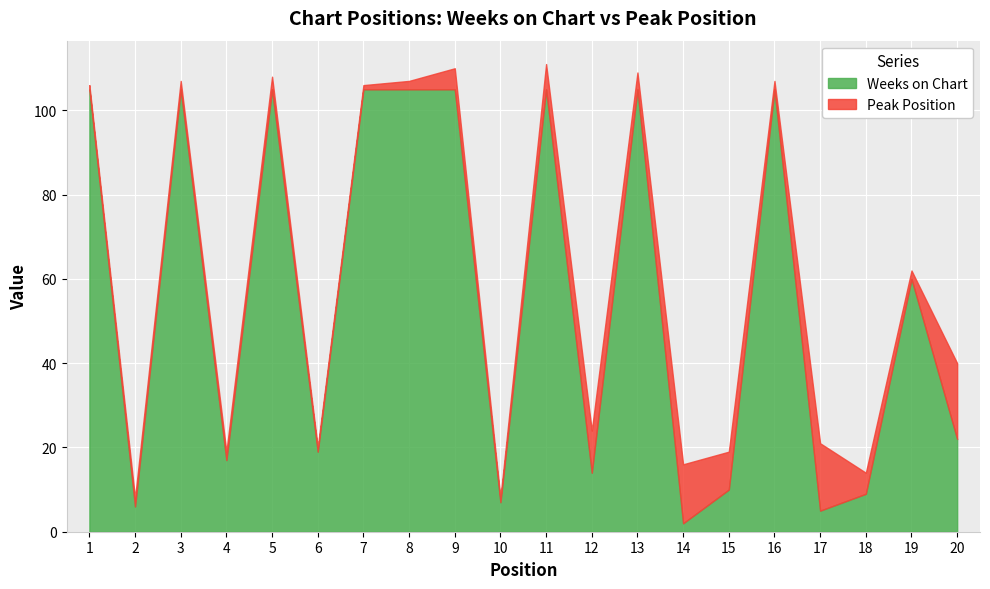

Which series changed the most between 1 and 15?

Weeks on Chart